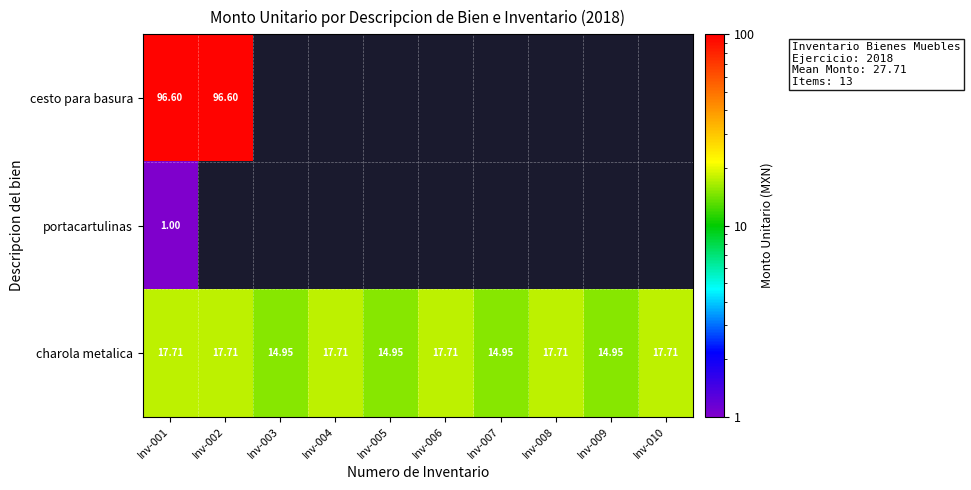

Which series has the widest spread of values?

charola metalica